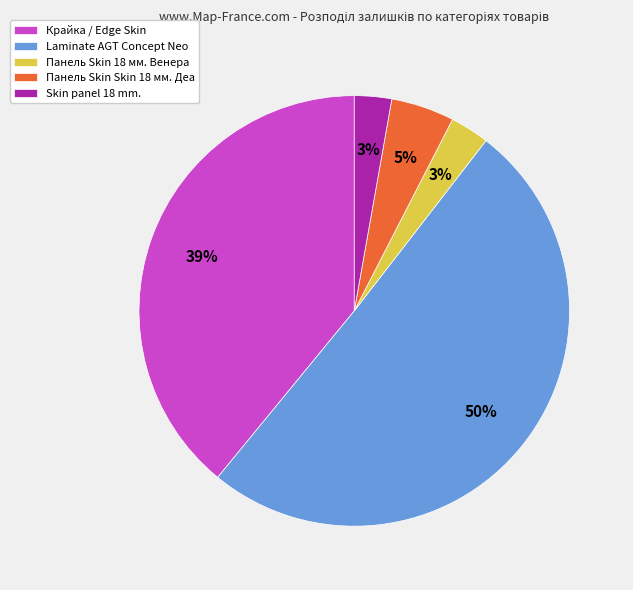

To the nearest percent, what is the combined percentage of Skin panel 18 mm. and Панель Skin Skin 18 мм. Деа?

8%